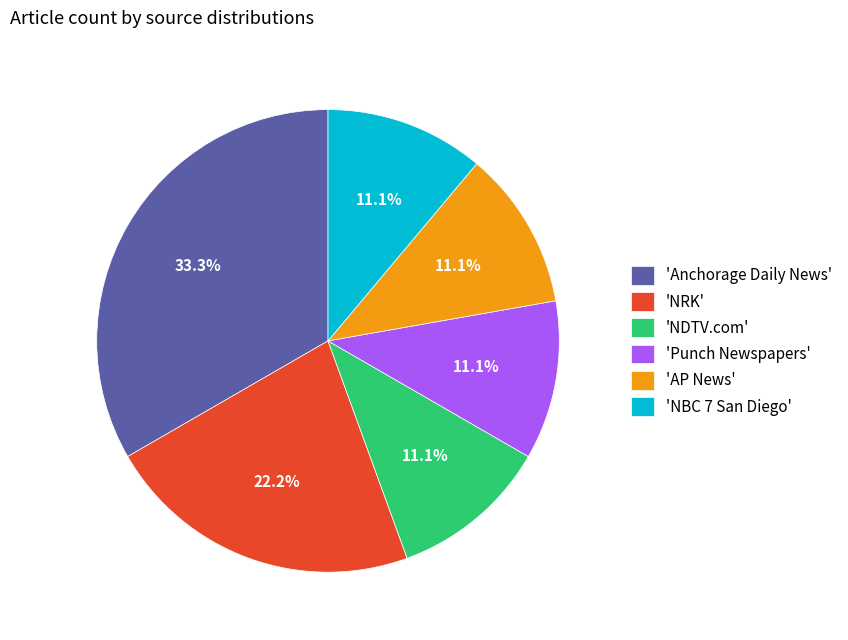

To the nearest percent, what is the average slice percentage?

17%